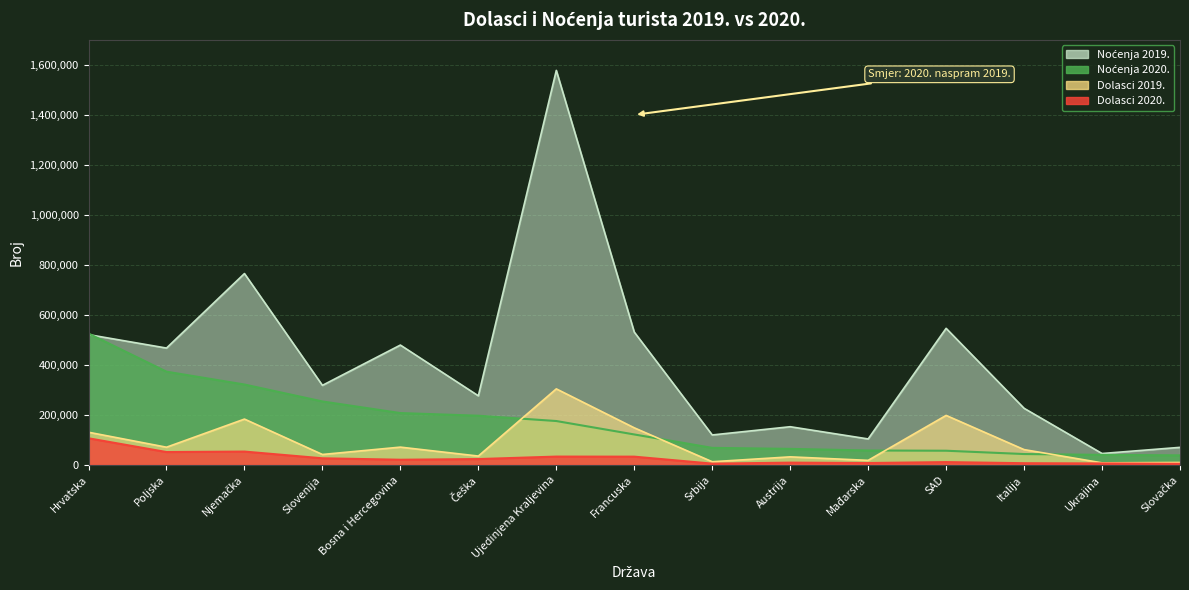

How many intersections are there between Dolasci 2019. and Noćenja 2020.?

4